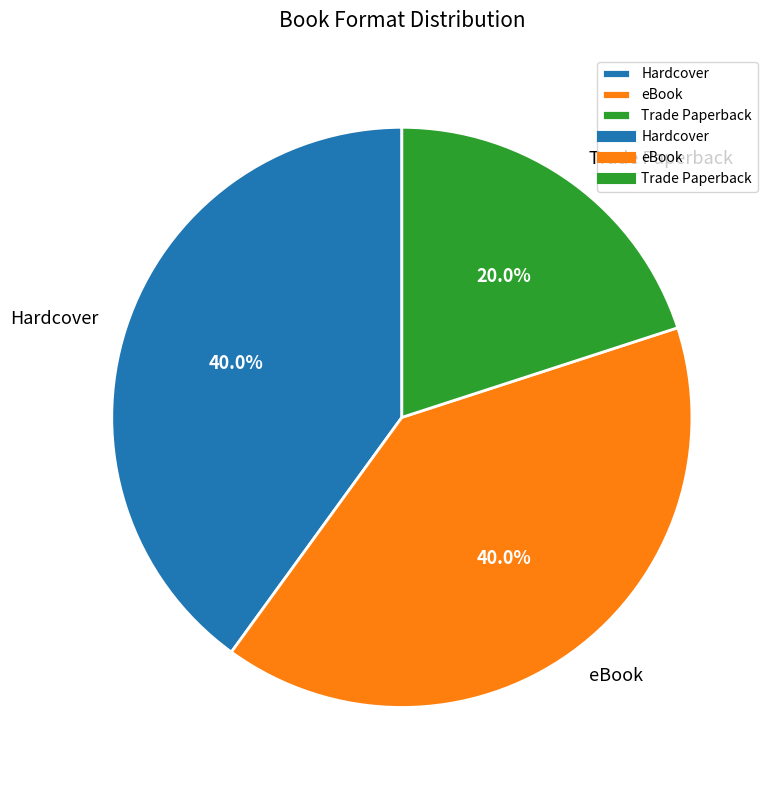

To the nearest percent, what is the difference between the largest and smallest slice percentages?

20%